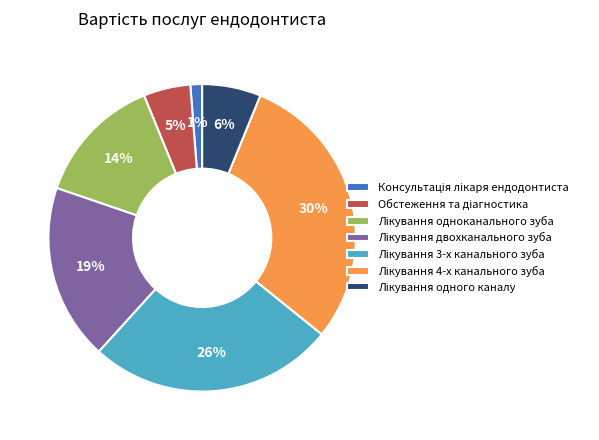

Does any single category account for the majority?

No